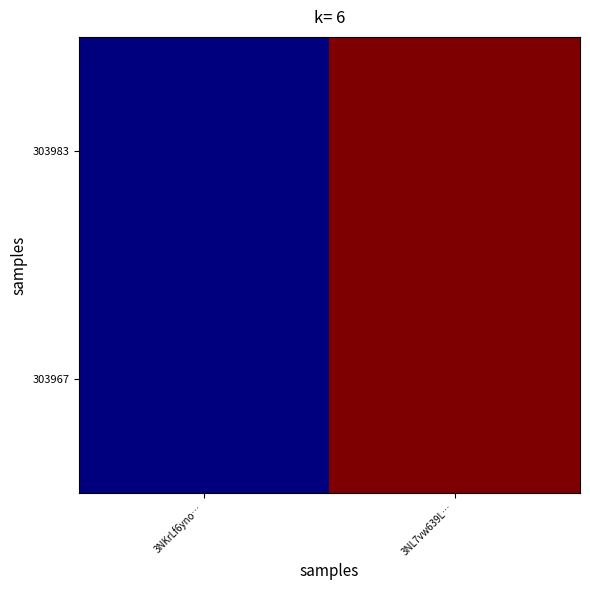

Reading right to left, extract all data points from this chart.

303983: 3NL7vw639L…=22687	3NKrLf6yno…=0
303967: 3NL7vw639L…=22687	3NKrLf6yno…=0